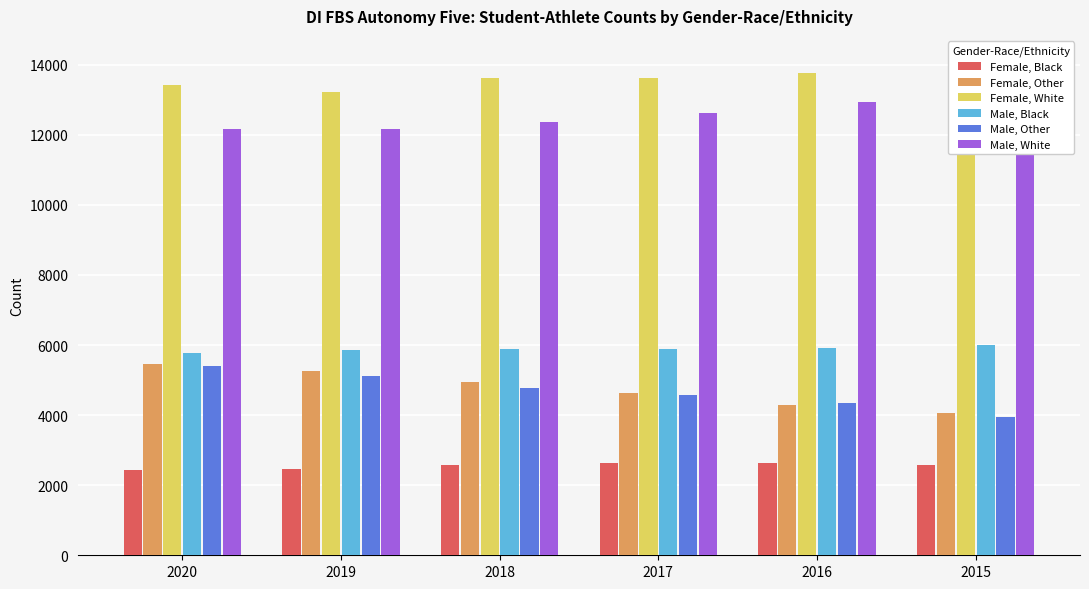

What is the average value of the Female, Other series?

4777